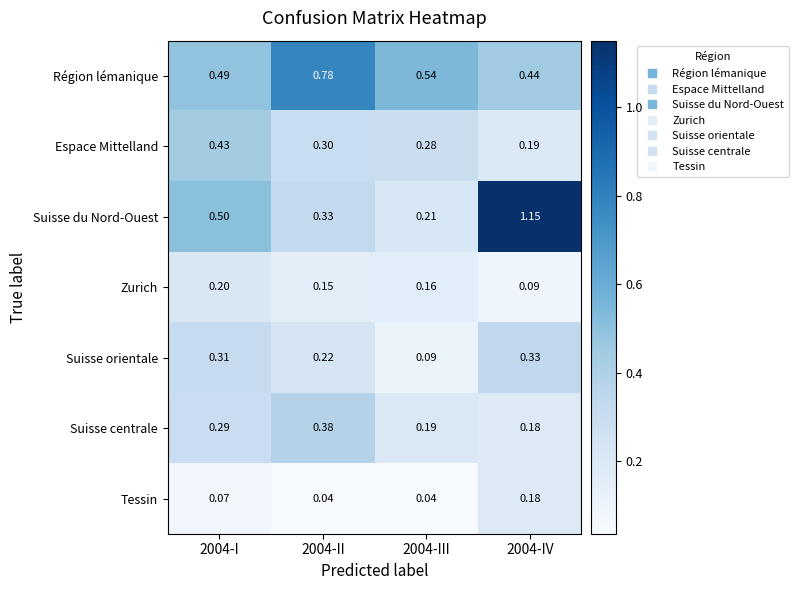

Which series has the widest spread of values?

Suisse du Nord-Ouest